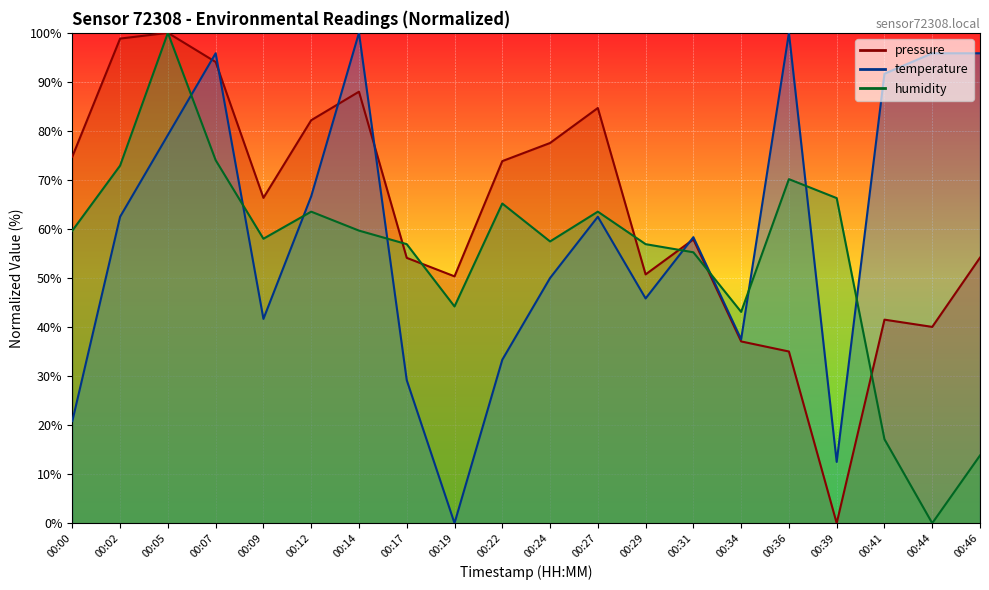

Reading left to right, what are all the values shown in this chart?

pressure: 74.8	98.8	100.0	94.1	66.3	82.2	88.0	54.1	50.3	73.8	77.5	84.7	50.7	57.9	37.1	35.0	0.0	41.5	40.0	54.2
temperature: 20.8	62.5	79.2	95.8	41.7	66.7	100.0	29.2	0.0	33.3	50.0	62.5	45.8	58.3	37.5	100.0	12.5	91.7	95.8	95.8
humidity: 59.7	72.9	100.0	74.0	58.0	63.5	59.7	56.9	44.2	65.2	57.5	63.5	56.9	55.2	43.1	70.2	66.3	17.1	0.0	13.8